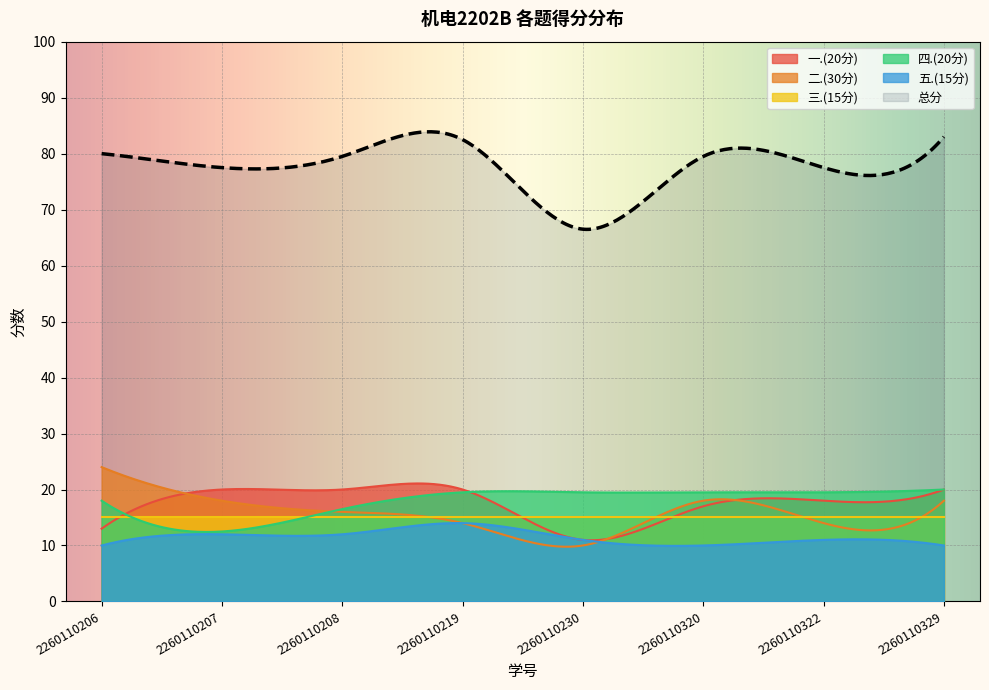

Reading right to left, transcribe all the data shown in this chart.

总分: 83.0	77.5	79.5	66.5	82.5	79.5	77.5	80.0
一.(20分): 20.0	18.0	17.0	11.0	20.0	20.0	20.0	13.0
二.(30分): 18.0	14.0	18.0	10.0	14.0	16.0	18.0	24.0
三.(15分): 15.0	15.0	15.0	15.0	15.0	15.0	15.0	15.0
四.(20分): 20.0	19.5	19.5	19.5	19.5	16.5	12.5	18.0
五.(15分): 10.0	11.0	10.0	11.0	14.0	12.0	12.0	10.0